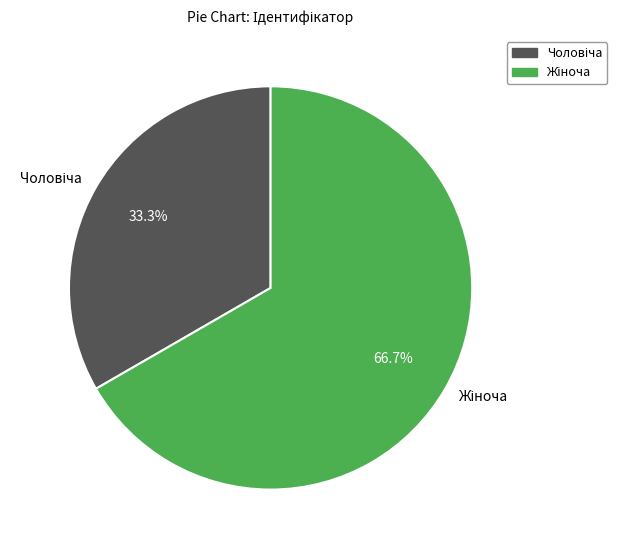

Is there a majority slice in this chart?

Yes